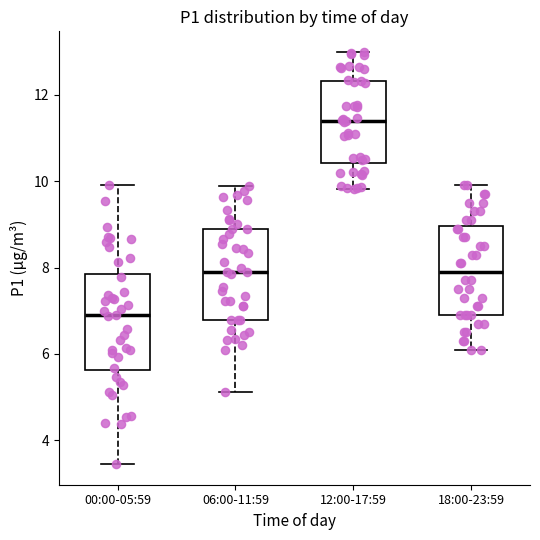

Which box's median line is the lowest?

00:00-05:59